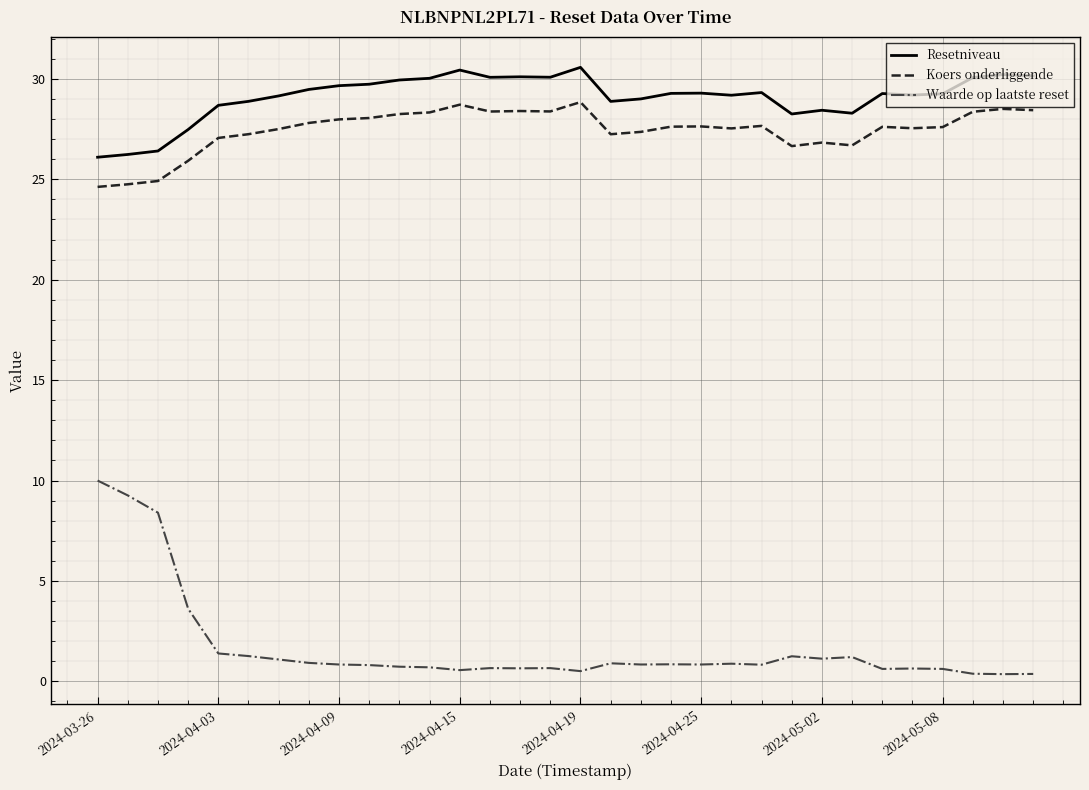

True or false: Waarde op laatste reset and Resetniveau intersect in this chart.

False